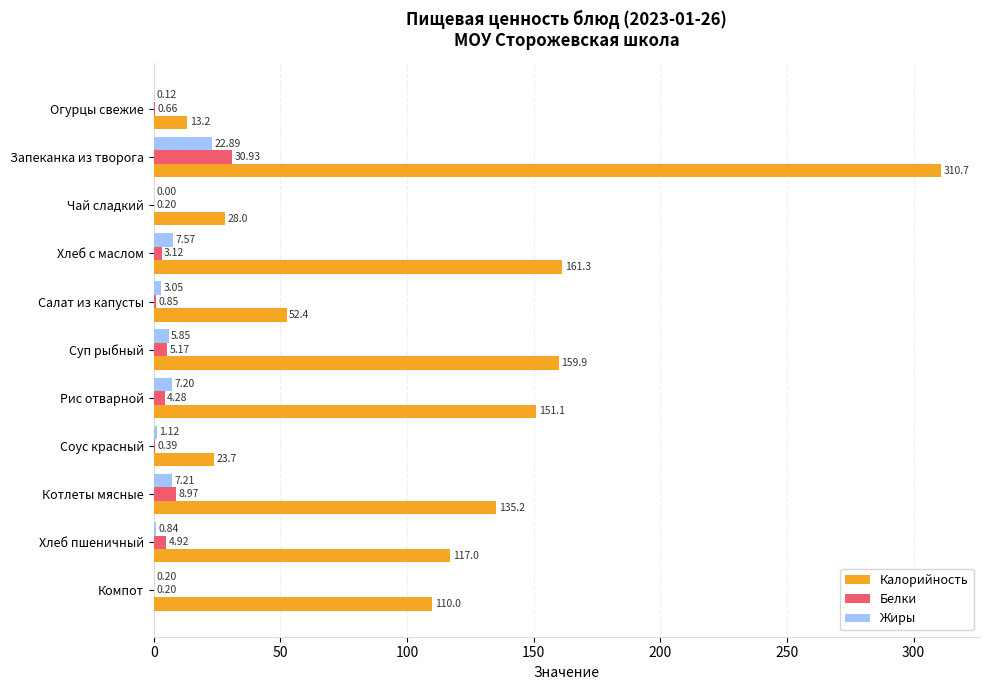

What are all the series names shown in the legend?

Калорийность, Белки, Жиры